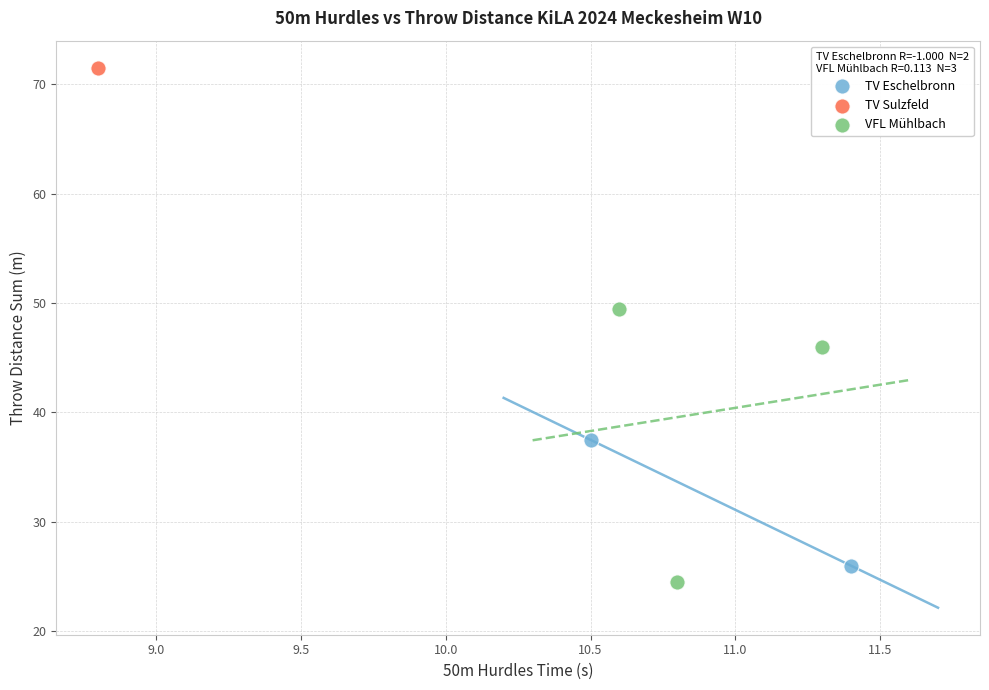

Which series reaches the maximum Y coordinate?

TV Sulzfeld